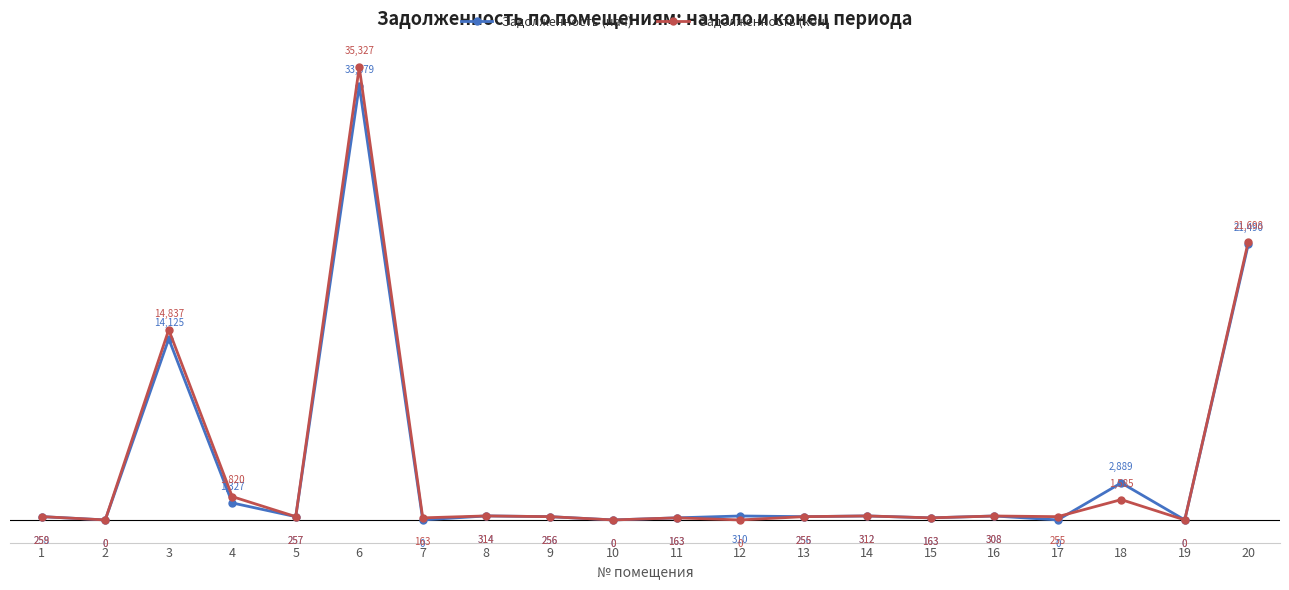

The value of Задолженность (нач) at 2 is 0.0. True or false?

True